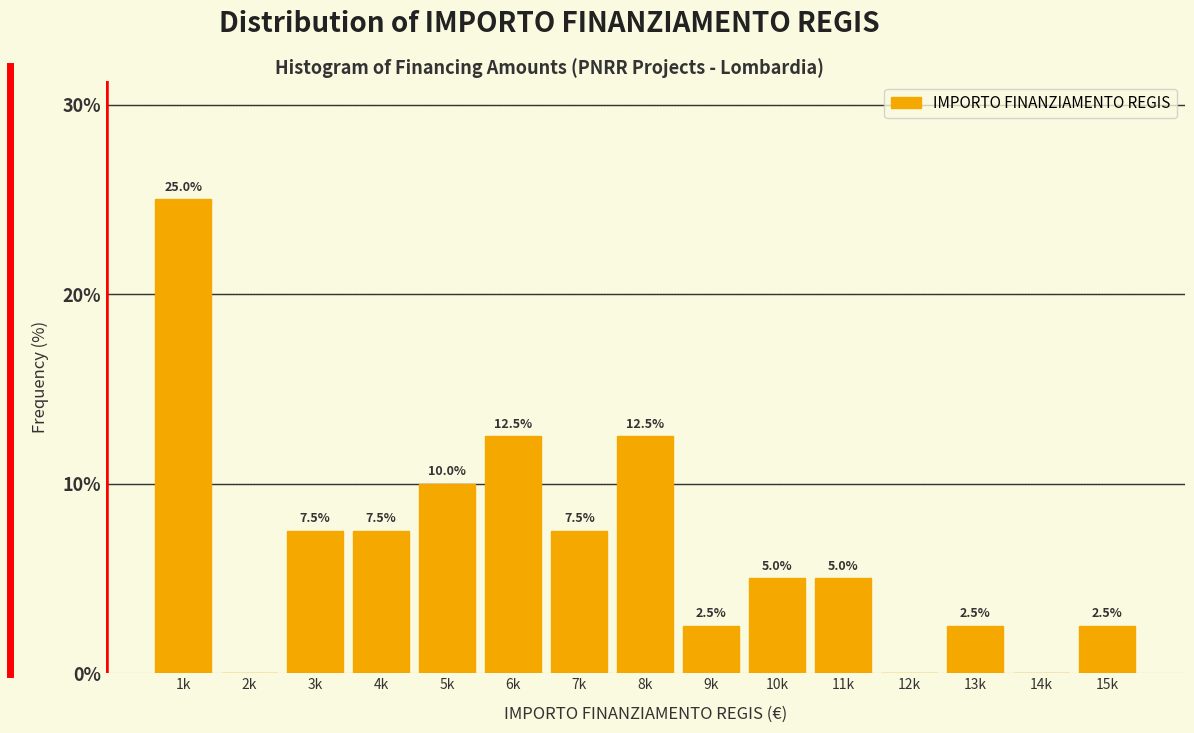

Reading left to right, what are all the values shown in this chart?

1k=25.0	2k=0.0	3k=7.5	4k=7.5	5k=10.0	6k=12.5	7k=7.5	8k=12.5	9k=2.5	10k=5.0	11k=5.0	12k=0.0	13k=2.5	14k=0.0	15k=2.5